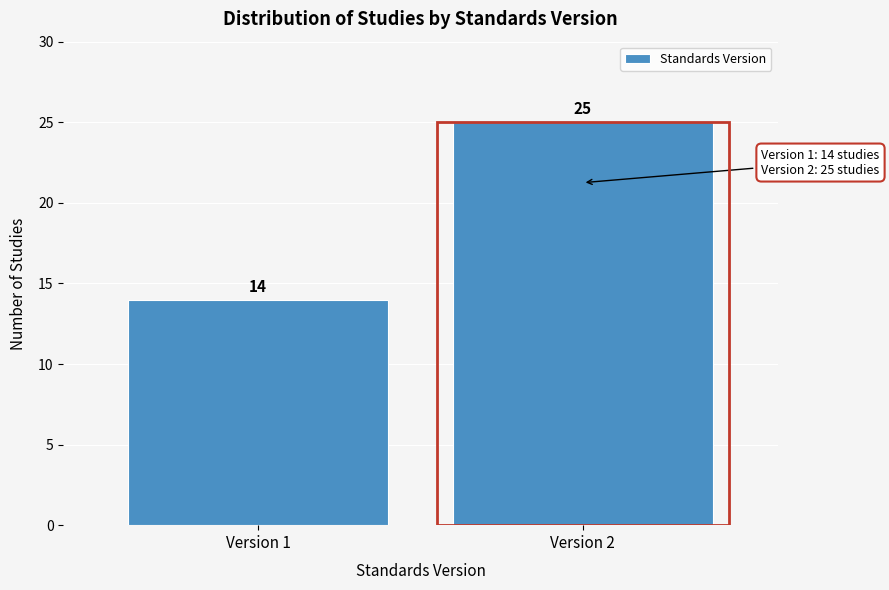

Reading left to right, what are all the values shown in this chart?

14	25